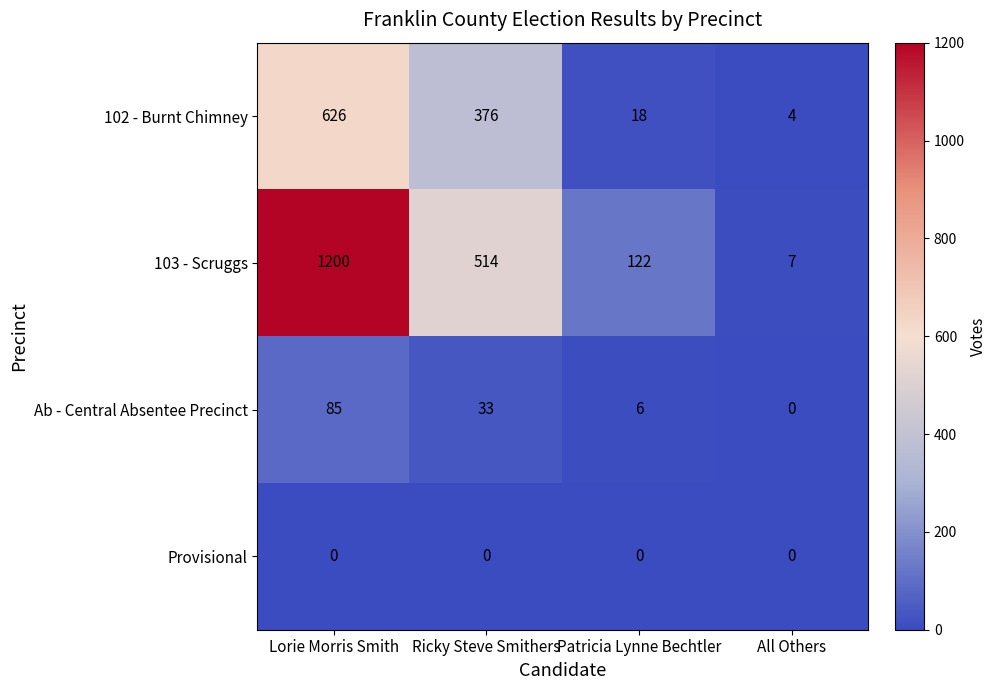

What is the difference between the highest and lowest values at All Others?

7